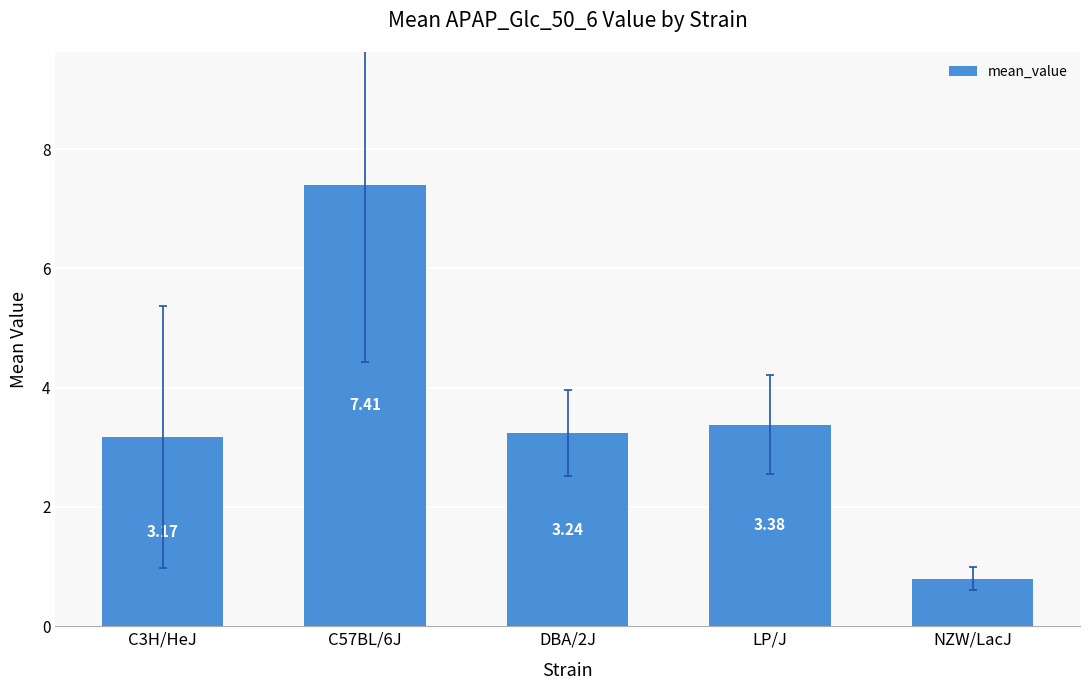

What is the difference between the second highest and second lowest values?

0.2